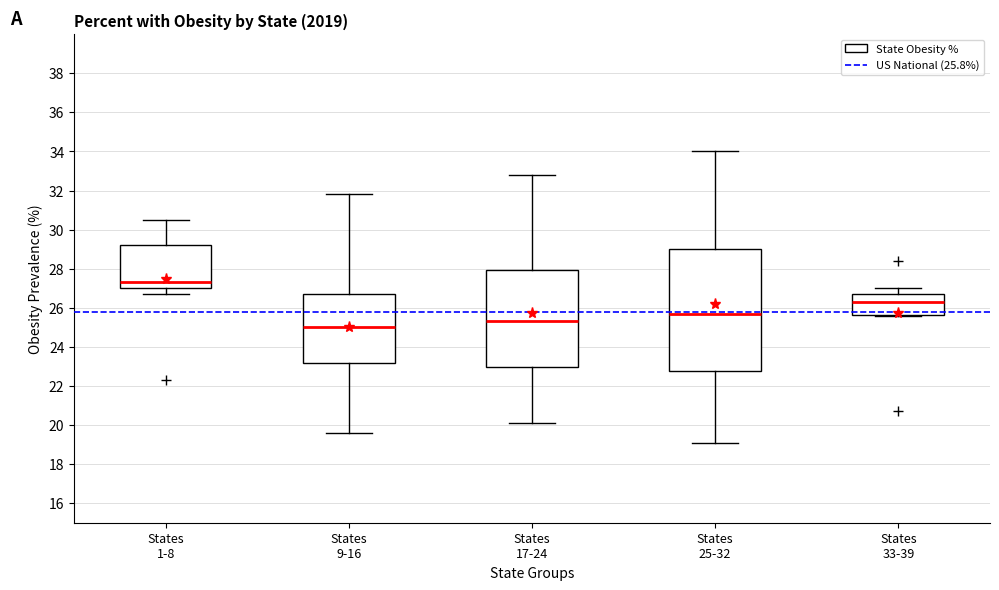

Reading left to right, read every box against the y-axis: the position of its median line, the range the box covers, and the ends of its whiskers. The values are not printed on the chart, so give them approximately, as read against the axis.

States 1-8: median 27.4, box 27.0 to 29.2, whiskers 26.8 to 30.6
States 9-16: median 25.0, box 23.2 to 26.8, whiskers 19.6 to 31.8
States 17-24: median 25.4, box 23.0 to 28.0, whiskers 20.2 to 32.8
States 25-32: median 25.8, box 22.8 to 29.0, whiskers 19.2 to 34.0
States 33-39: median 26.4, box 25.6 to 26.8, whiskers 25.6 to 27.0